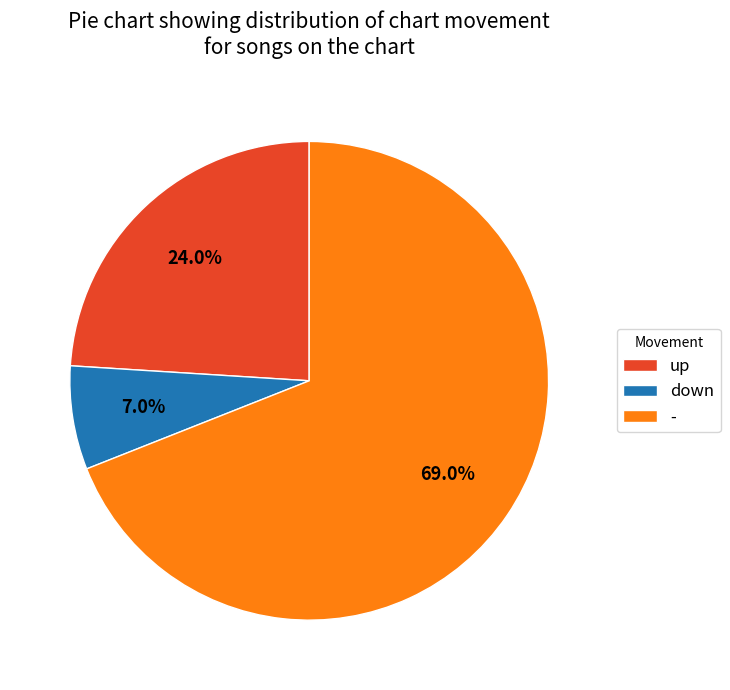

How many slices are in this pie chart?

3